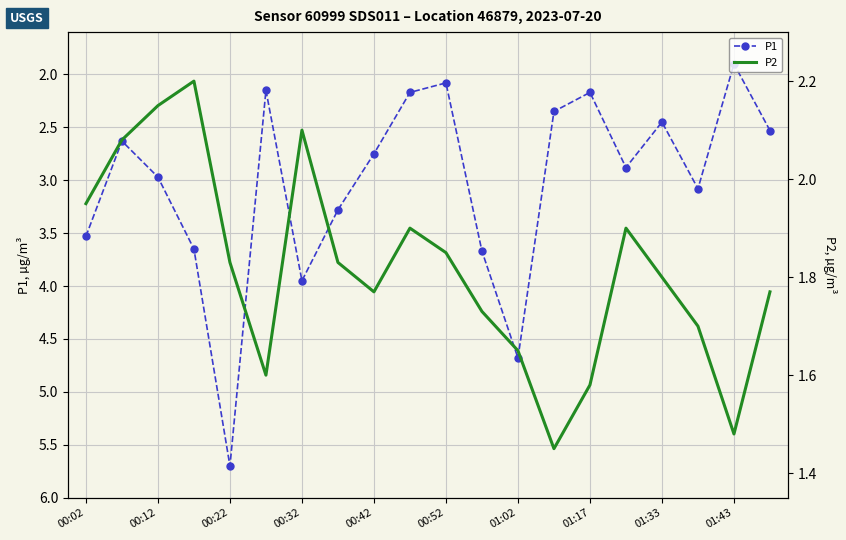

Which series has the largest total across all categories?

P1